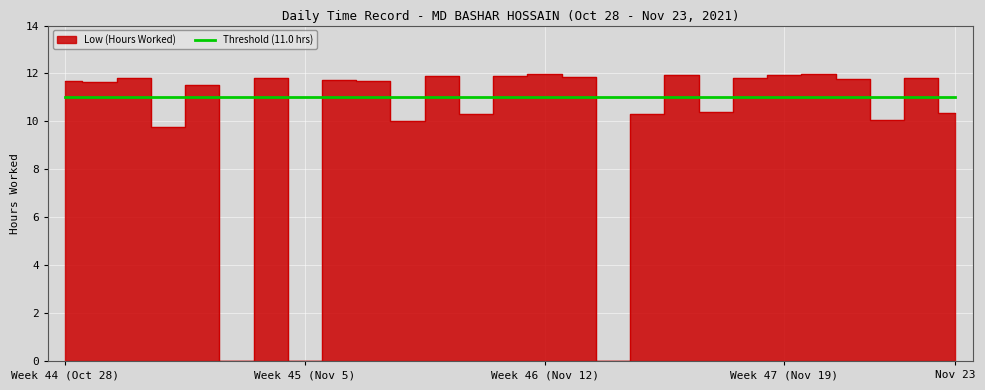

At which category does the data reach its first local valley?

29-Fri